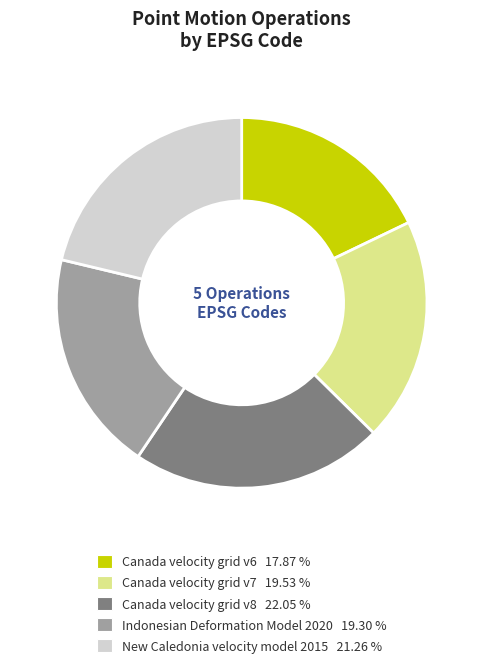

What is the ratio of the value at Indonesian Deformation Model 2020 19.30 % to the value at Canada velocity grid v7 19.53 %?

1.0